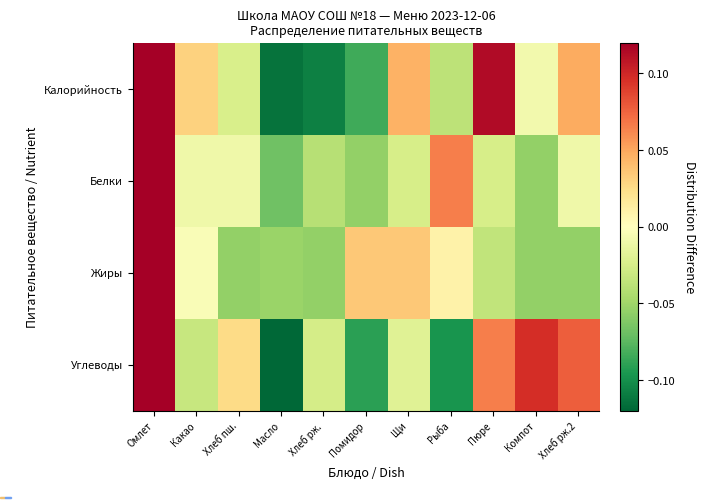

What is the minimum value shown in the chart?

-0.1